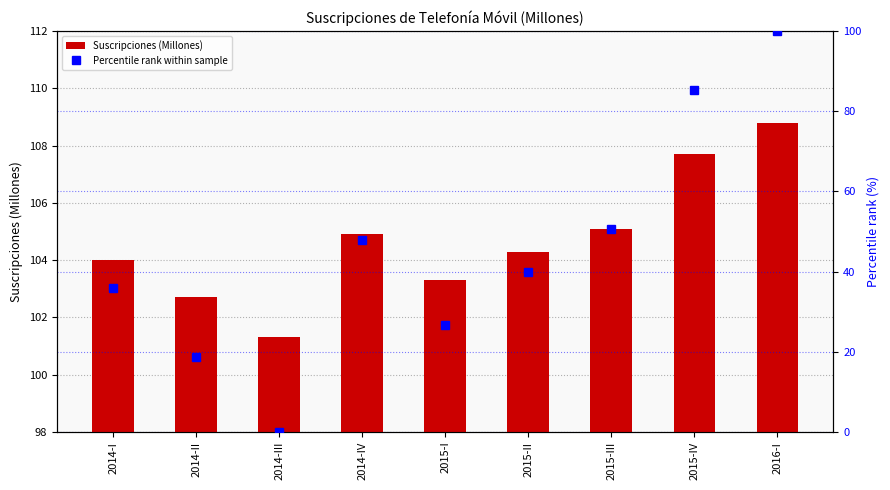

What is the average value of the Suscripciones (Millones) series?

104.7